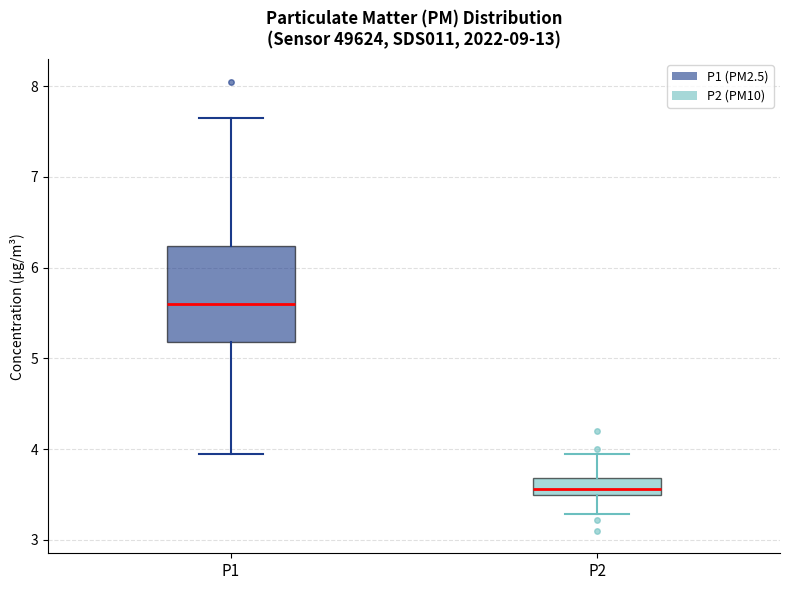

Where is the upper edge of the box for P1 on the y-axis? The values are not printed on the chart, so give them approximately, as read against the axis.

6.2